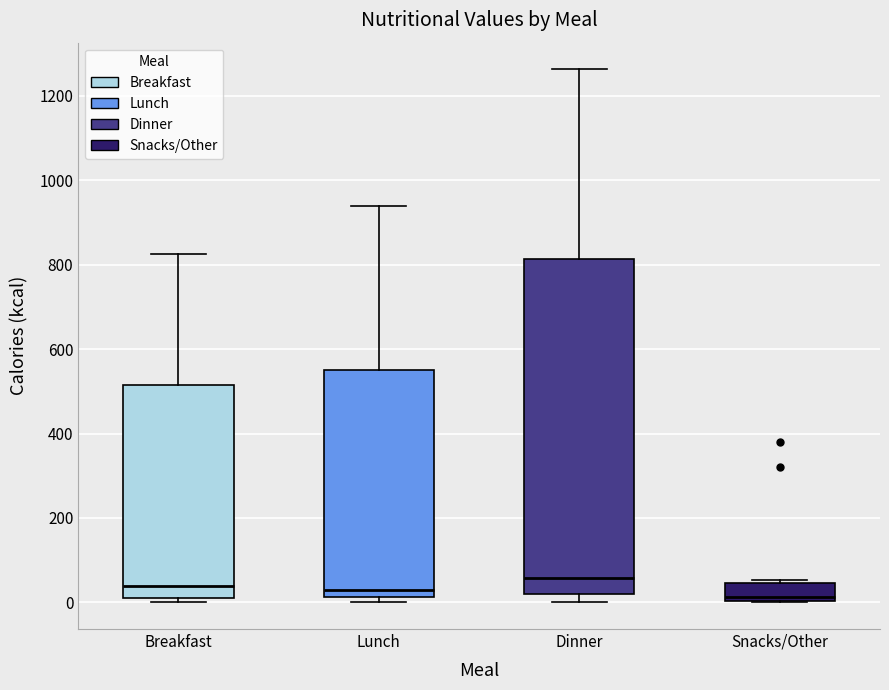

Reading left to right, read every box against the y-axis: the position of its median line, the range the box covers, and the ends of its whiskers. The values are not printed on the chart, so give them approximately, as read against the axis.

Breakfast: median 40, box 0 to 520, whiskers 0 (just below the box's lower edge) to 820
Lunch: median 40, box 20 to 560, whiskers 0 to 940
Dinner: median 60, box 20 to 820, whiskers 0 to 1260
Snacks/Other: median 20, box 0 to 40, whiskers 0 to 60